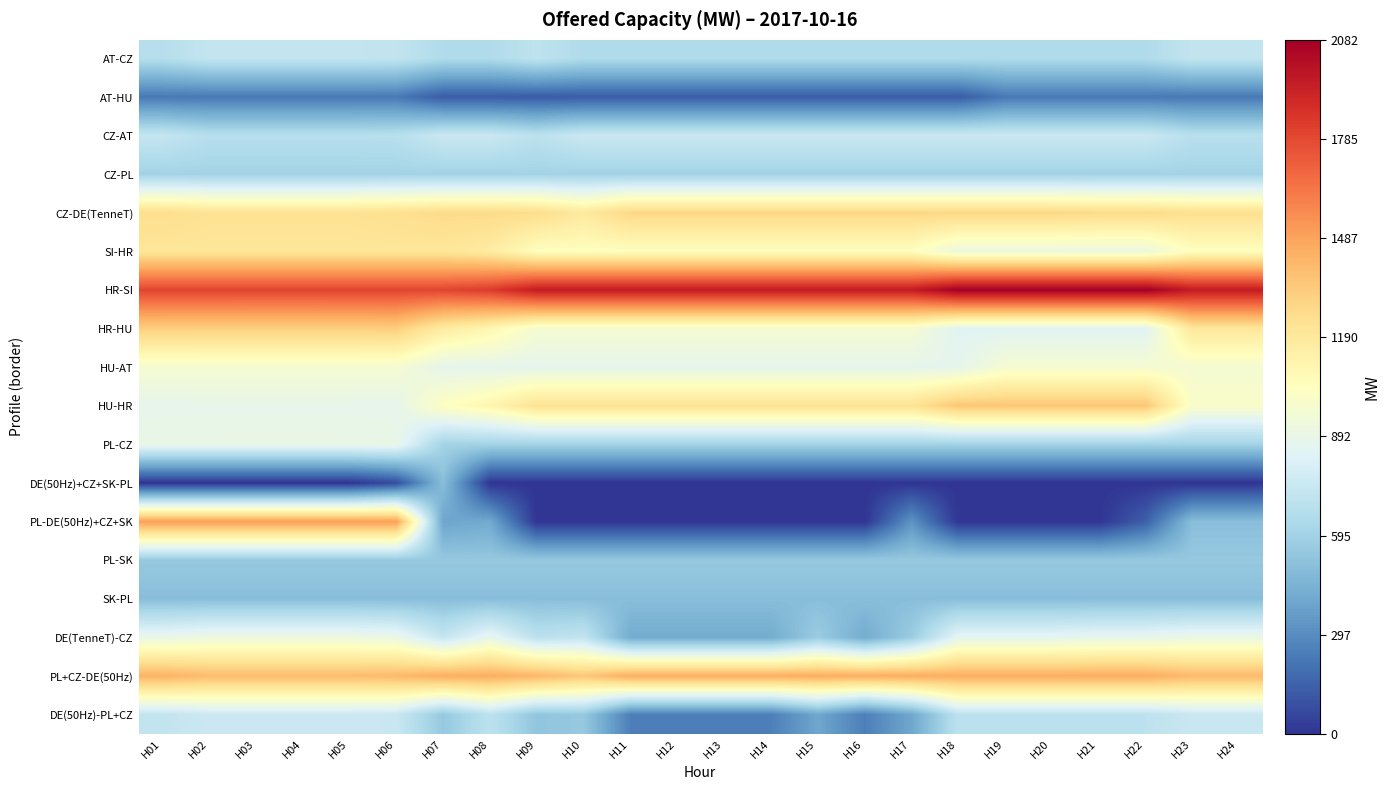

Which series changed the most between H06 and H09?

PL-DE(50Hz)+CZ+SK